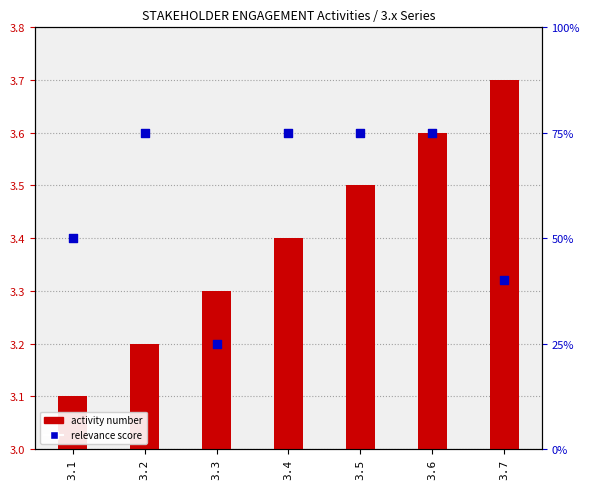

At which category is the sum across all series the highest?

3.6